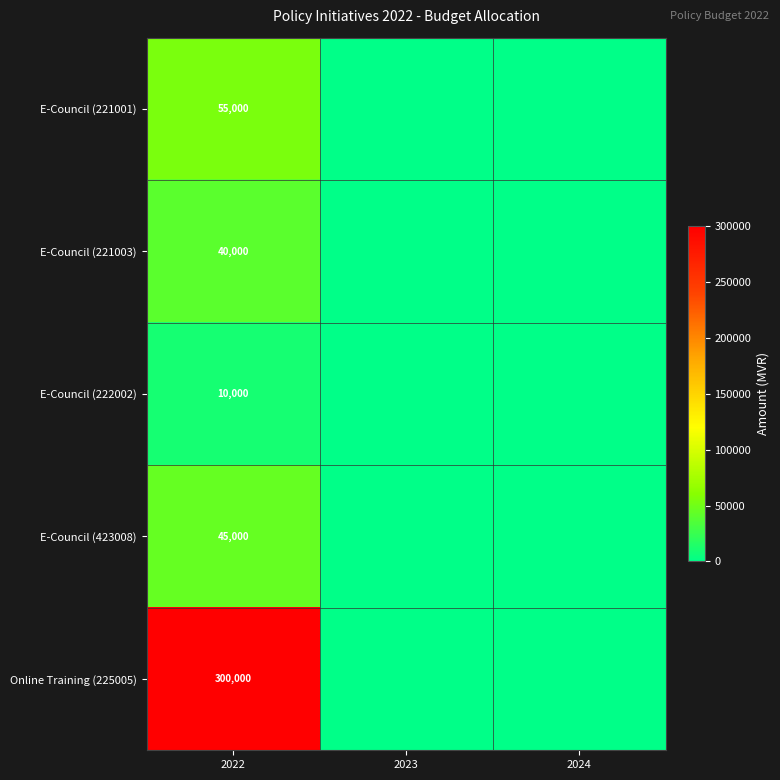

The value of E-Council (221003) at 2022 is 52578. True or false?

False